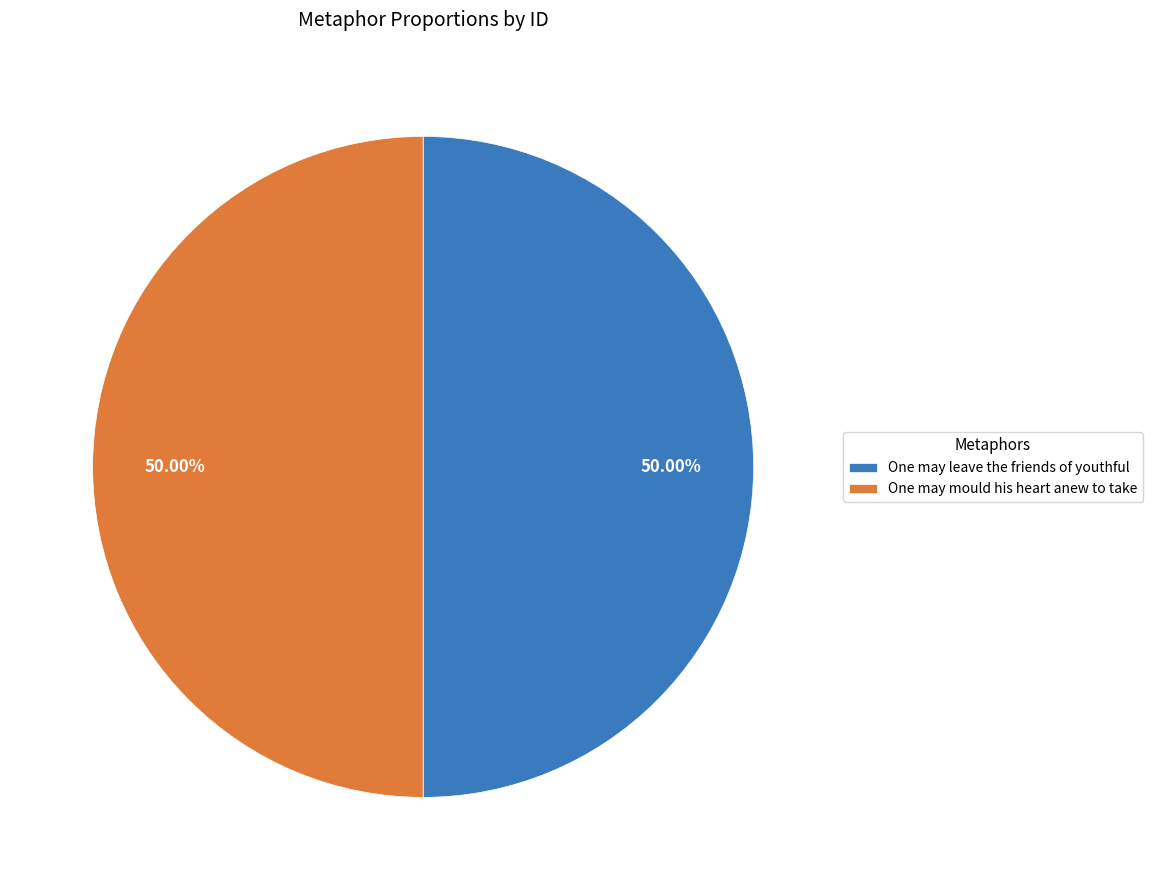

Approximately how many times larger is the value at One may leave the friends of youthful compared to One may mould his heart anew to take?

1.0